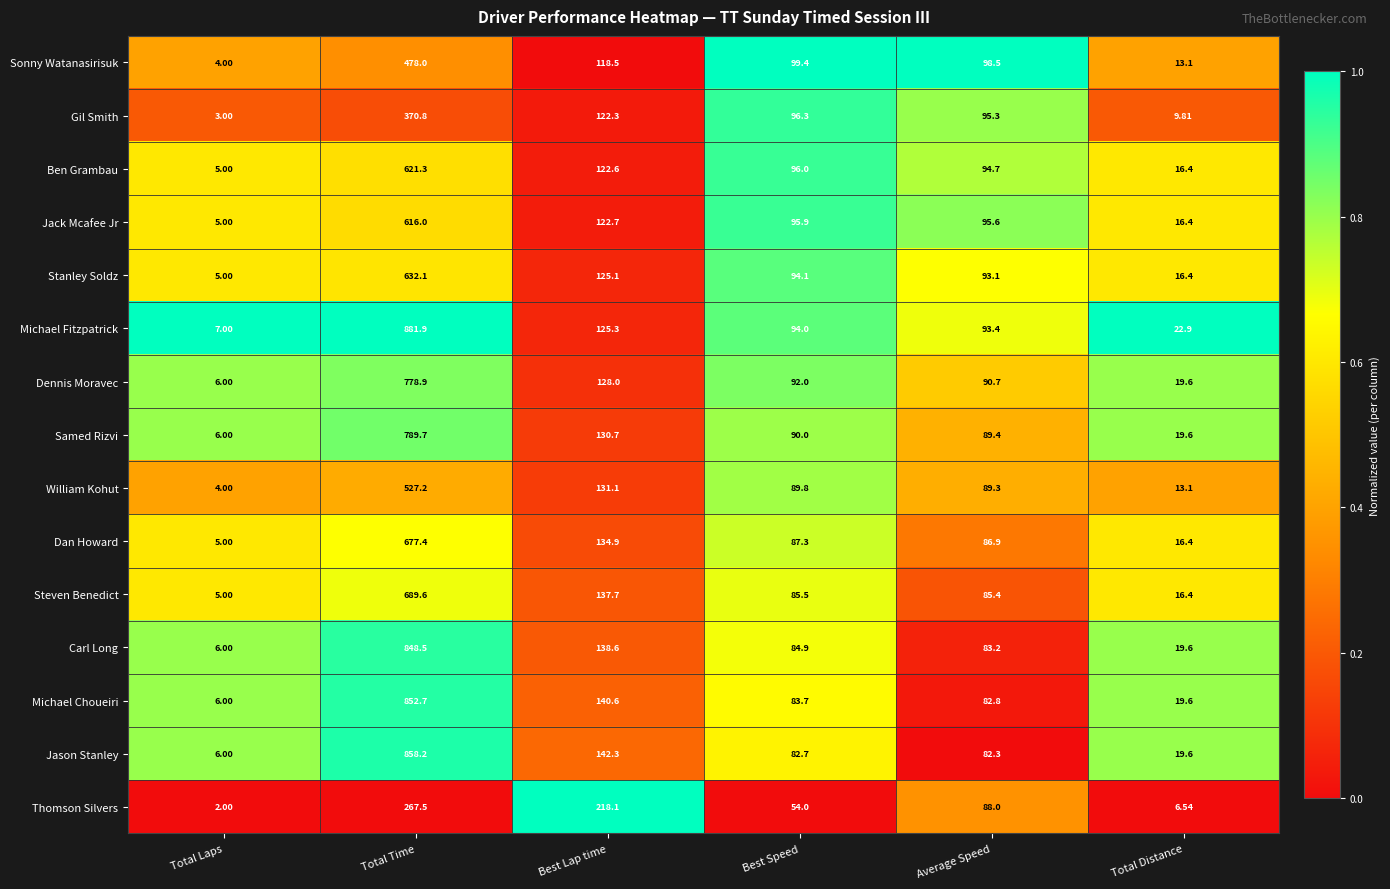

Which category has the highest value across all series?

Total Time